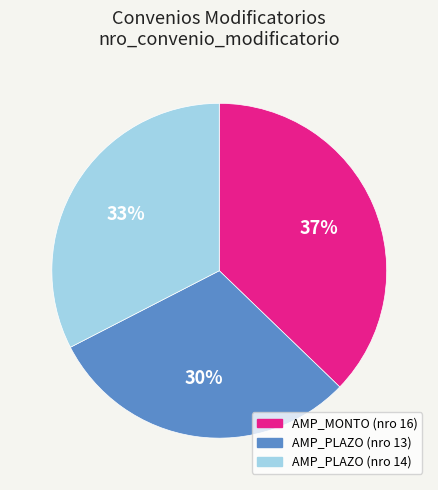

Between AMP_PLAZO (nro 13) and AMP_MONTO (nro 16), which is larger?

AMP_MONTO (nro 16)